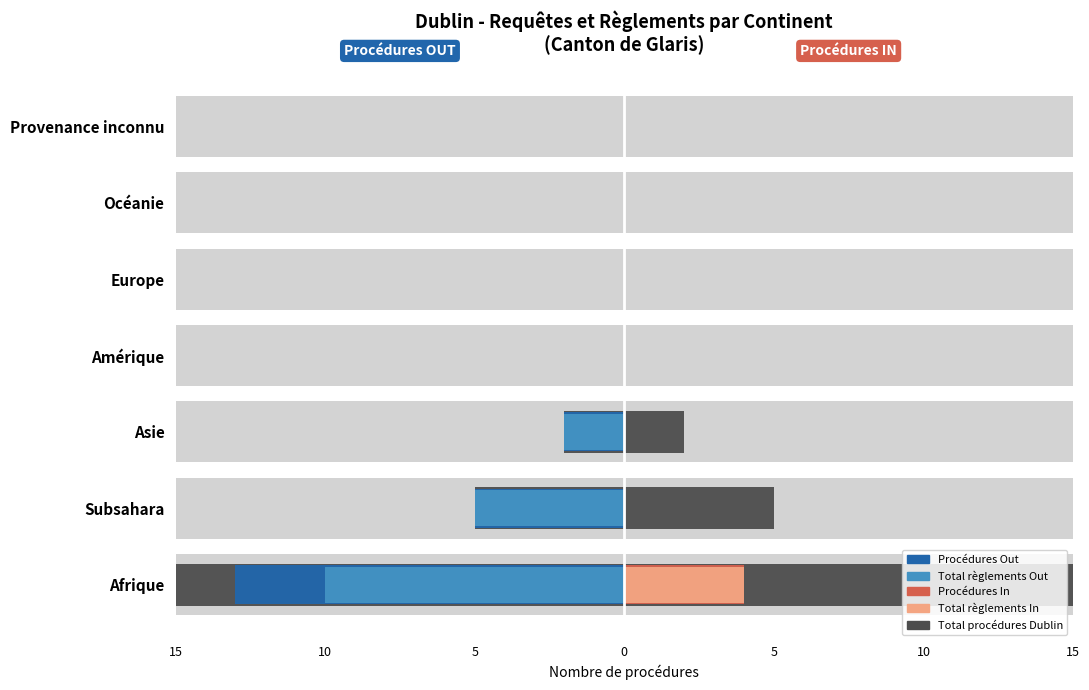

Are the bars horizontal?

Yes